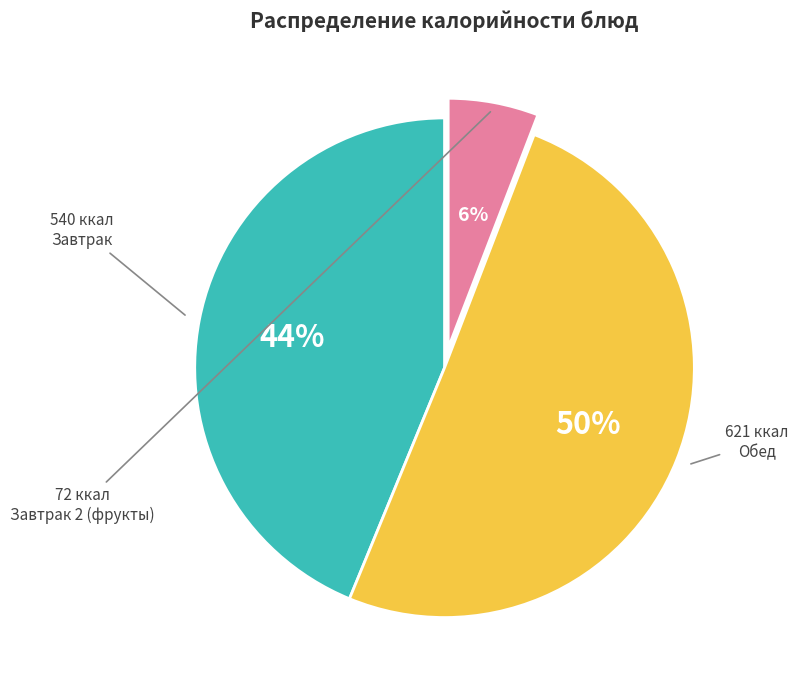

To the nearest percent, what is the average slice percentage?

33%